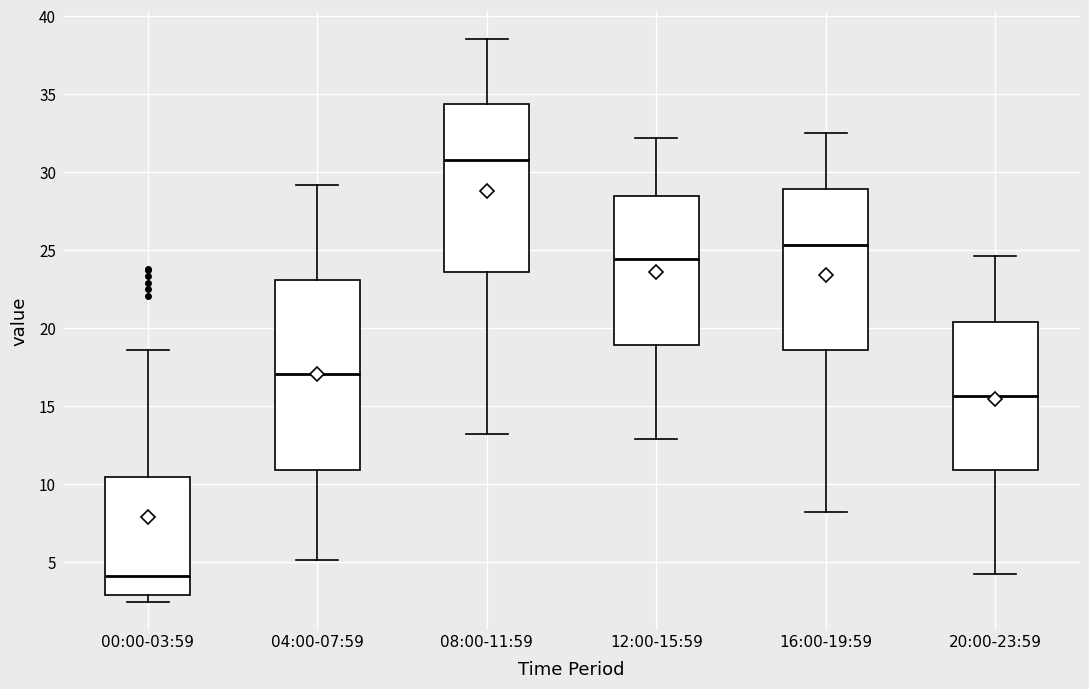

Where is the upper edge of the box for 04:00-07:59 on the y-axis? The values are not printed on the chart, so give them approximately, as read against the axis.

23.0